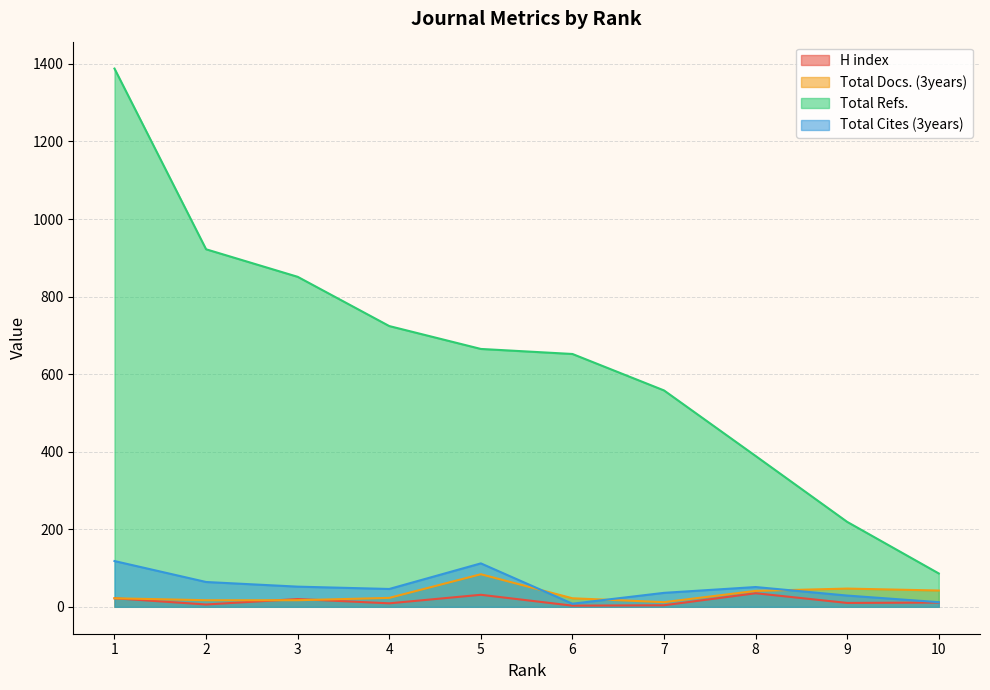

What is the difference between the maximum and minimum values in the Total Refs. series?

1302